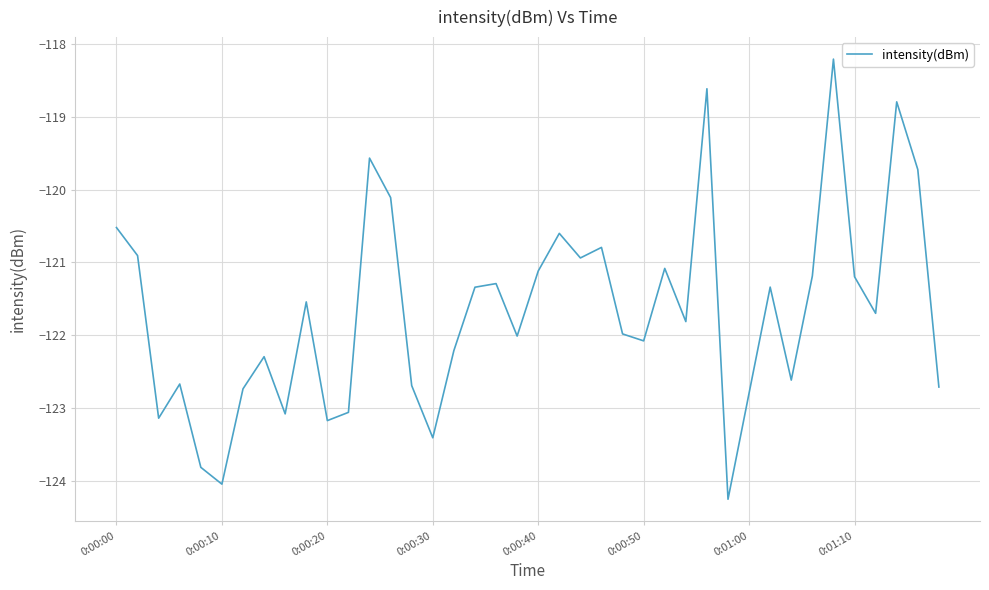

What is the greatest value displayed?

-118.2